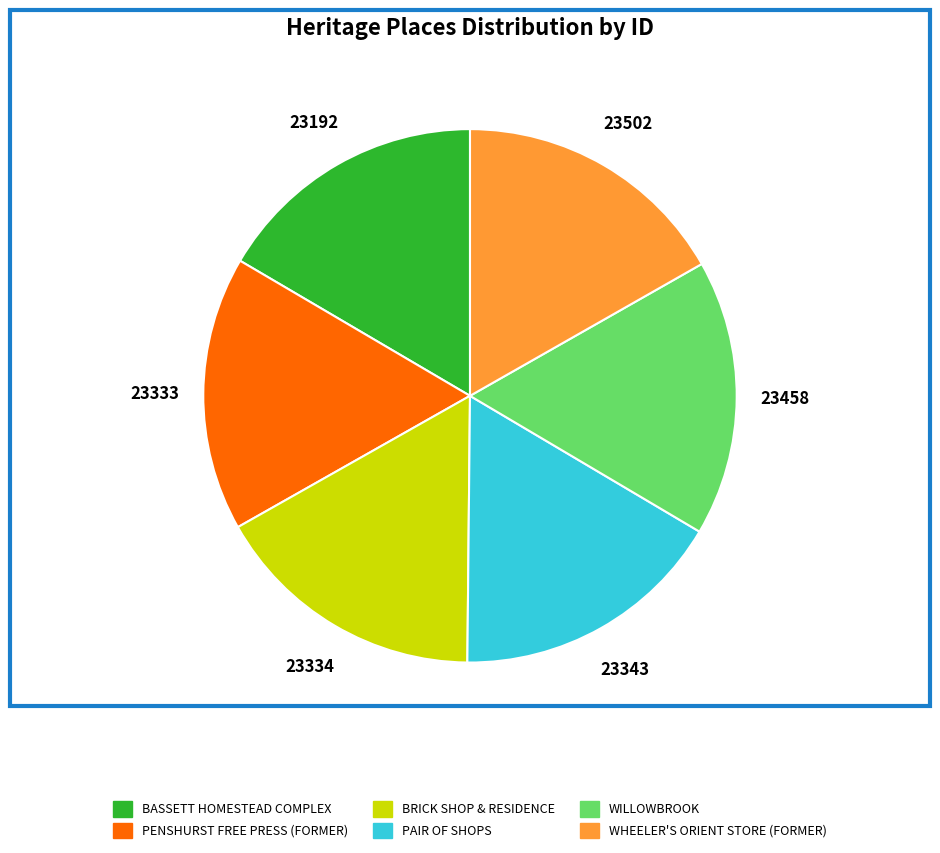

What is the ratio of the value at BRICK SHOP & RESIDENCE to the value at BASSETT HOMESTEAD COMPLEX?

1.0